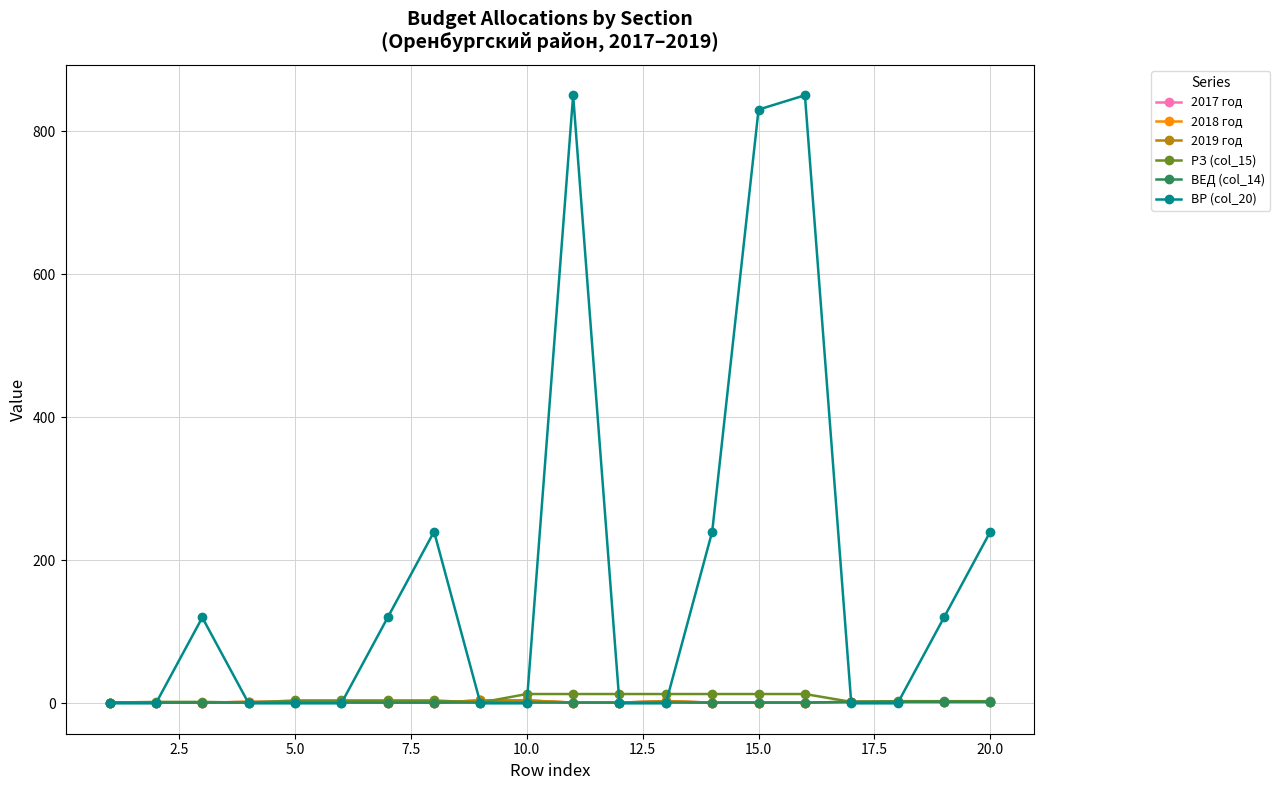

Is this an area chart (filled region under the line)?

No